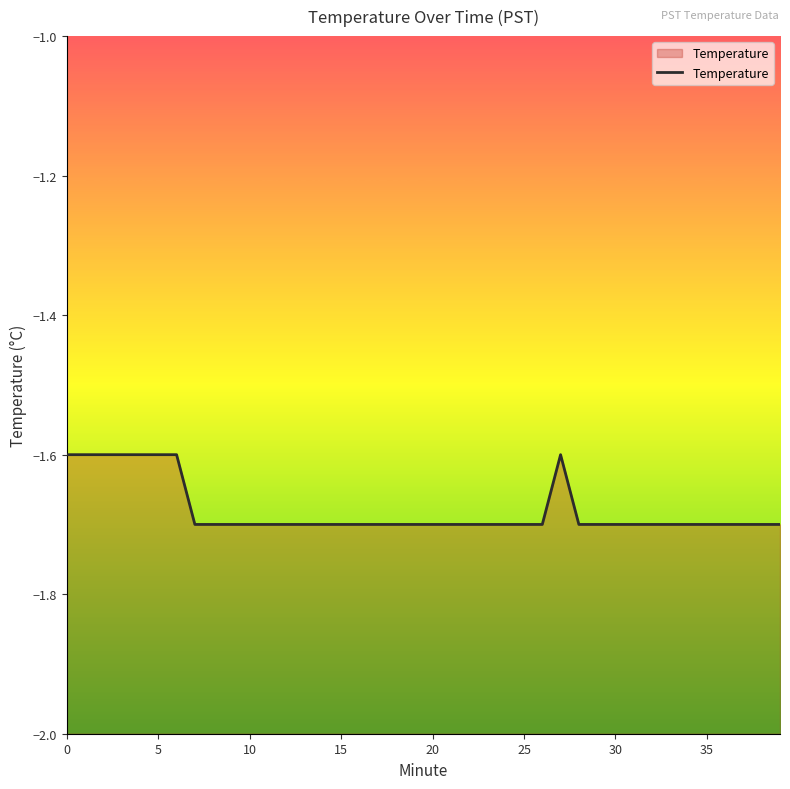

How many interior local peaks (higher than both neighbors) does the data have?

1